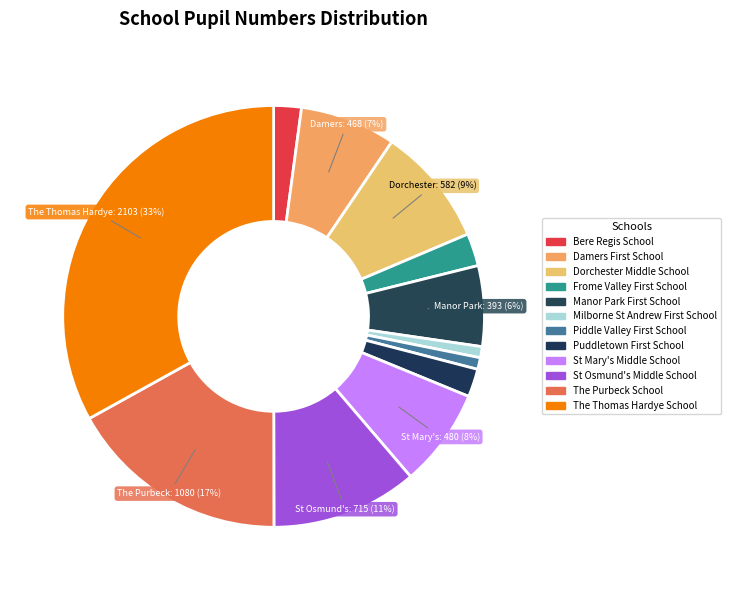

How many segments does this pie chart have?

12